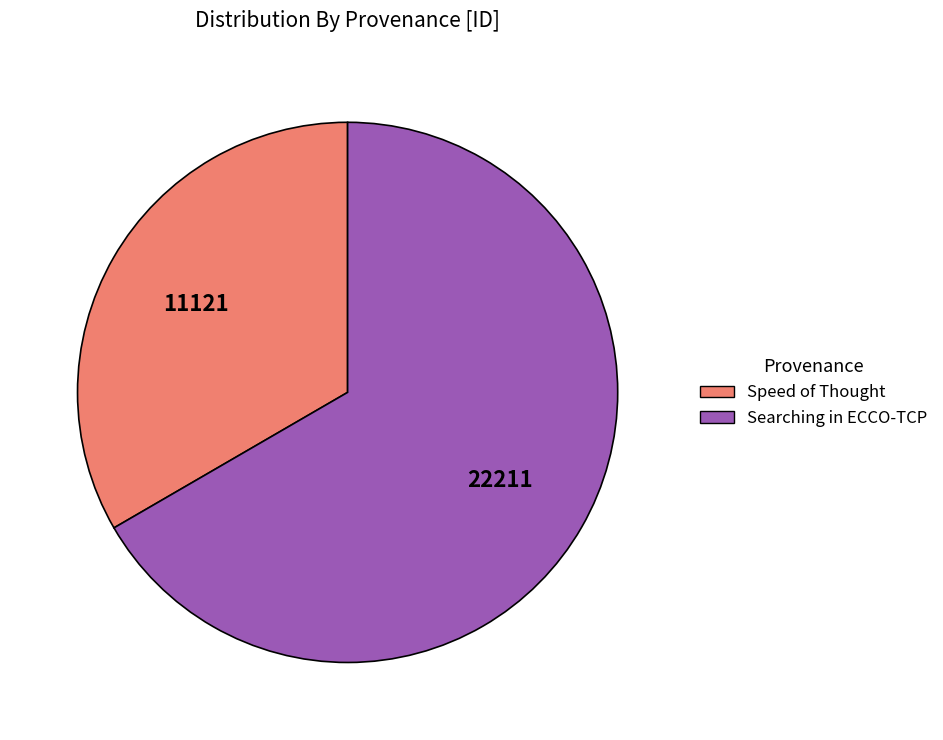

How many segments does this pie chart have?

2